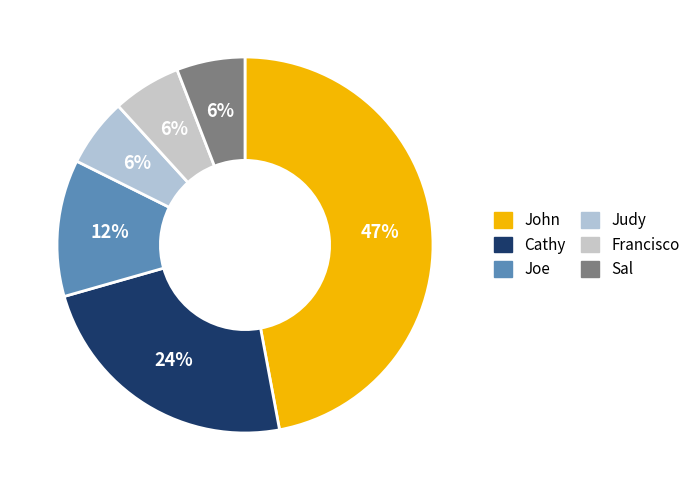

Rank the categories by value from highest to lowest.

John, Cathy, Joe, Judy, Francisco, Sal